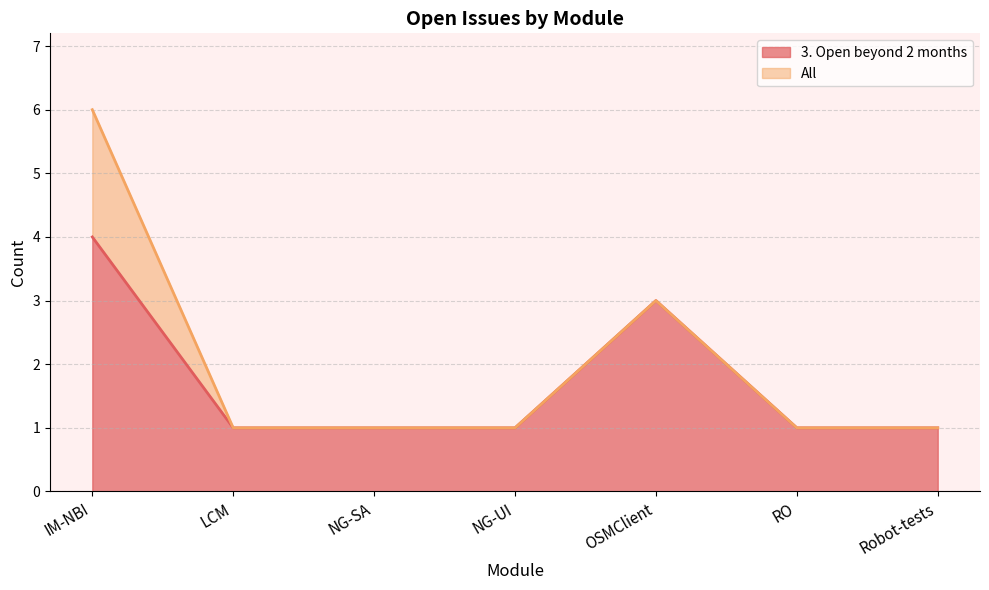

True or false: All and 3. Open beyond 2 months cross at least once.

False